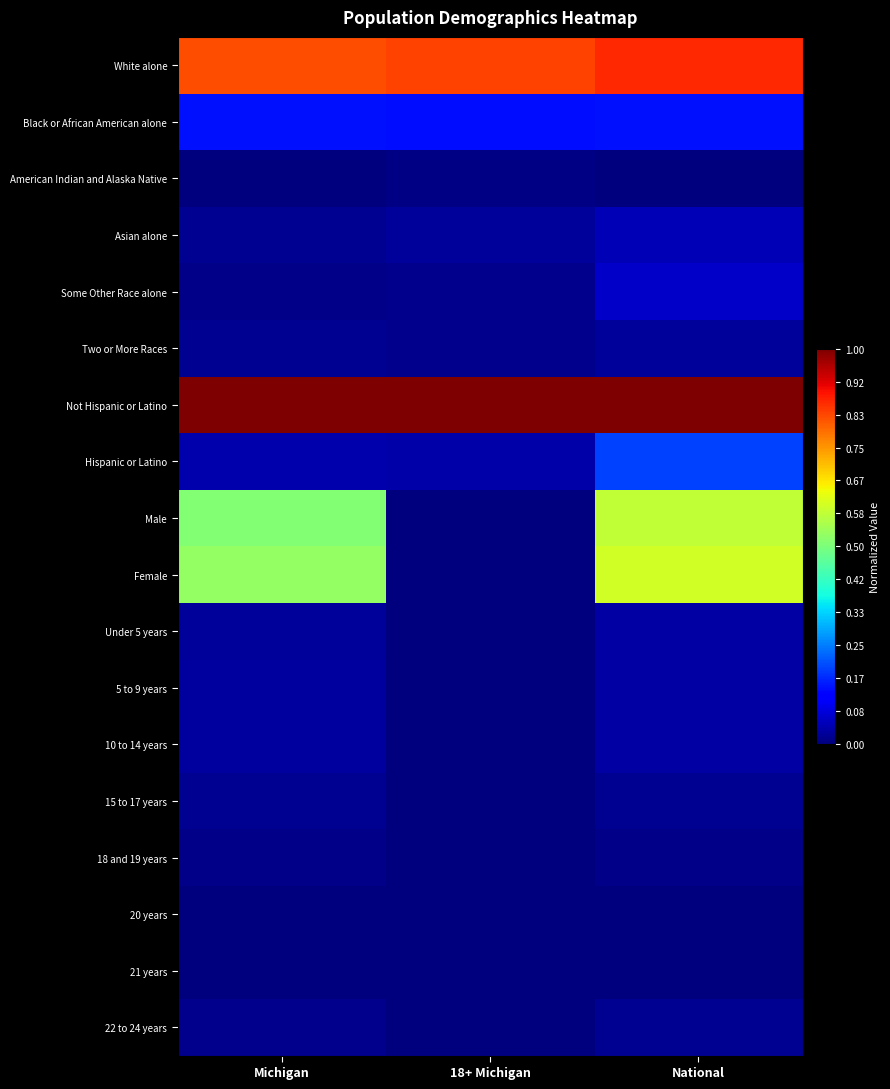

What is the total value across all series at National?

3.7